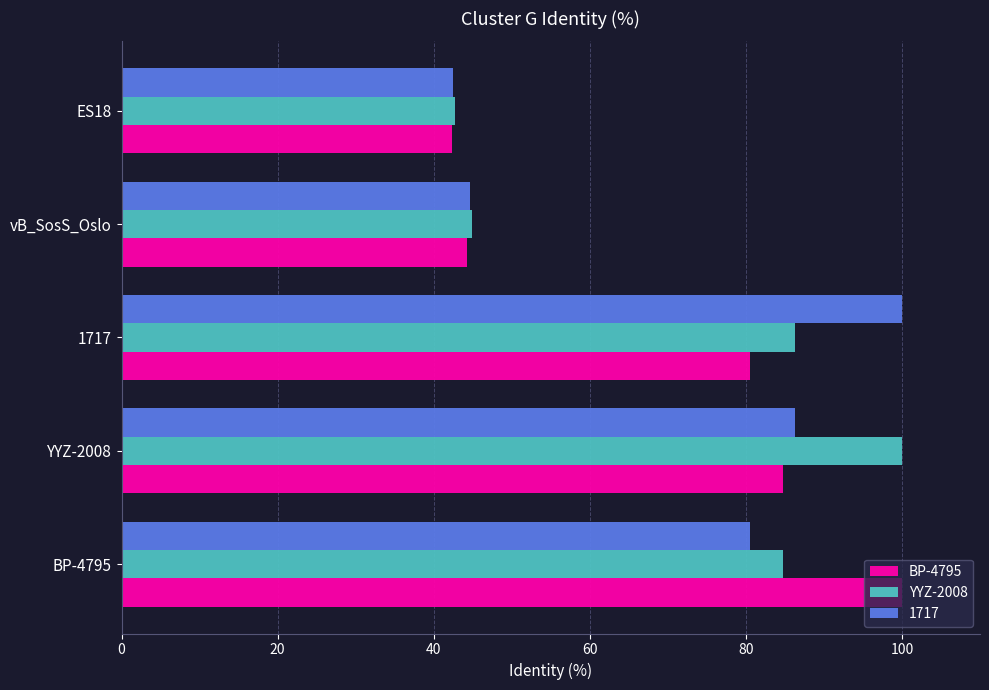

Which series changed the most between 1717 and ES18?

1717